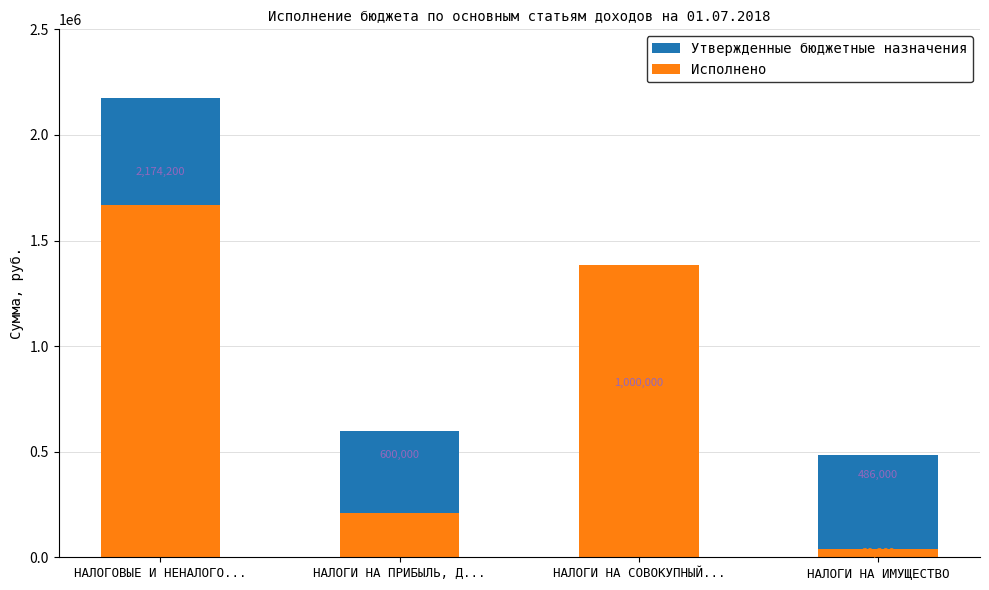

Where does the Исполнено series first go above 1384935?

НАЛОГОВЫЕ И НЕНАЛОГО...